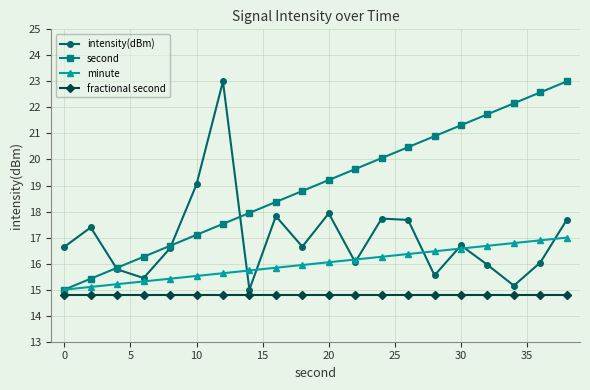

In intensity(dBm), how many points are higher than both neighbors (excluding endpoints)?

6